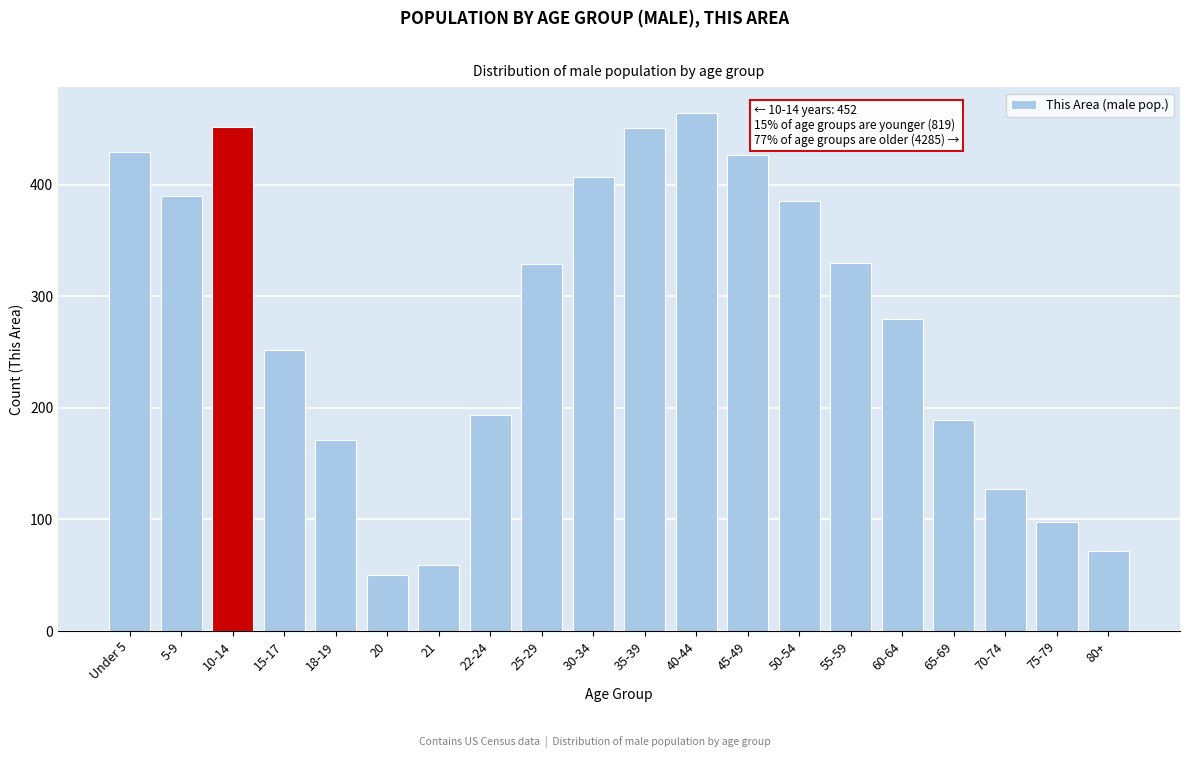

What is the value of the 5th bar from the left?

171